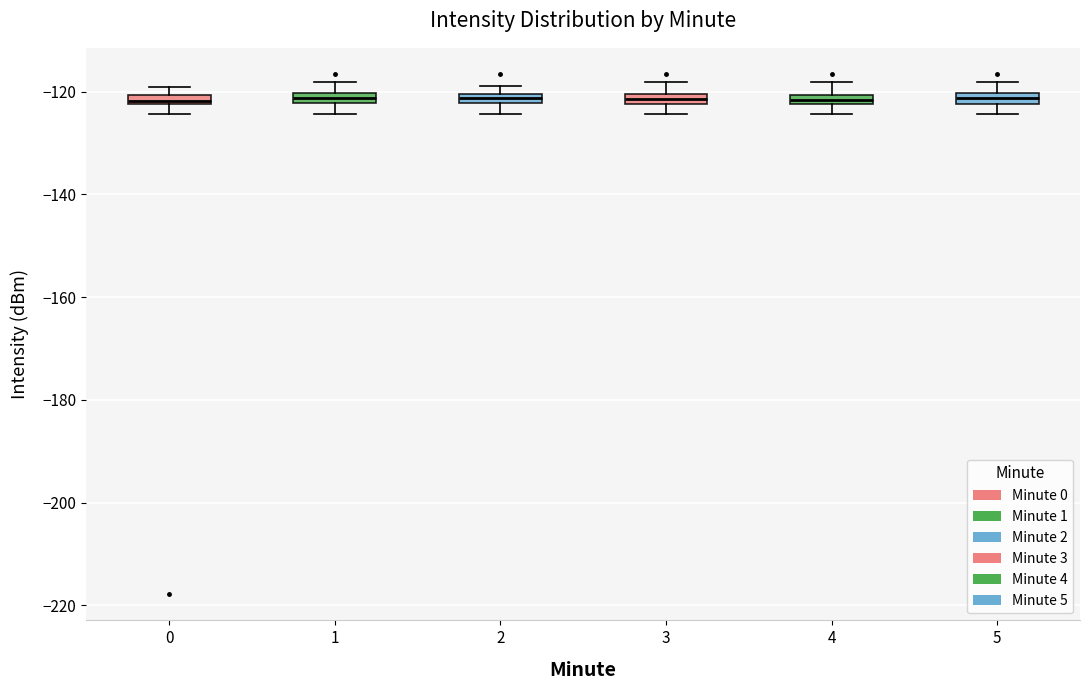

Where is the lower edge of the box at x = 2 on the y-axis? The values are not printed on the chart, so give them approximately, as read against the axis.

-122